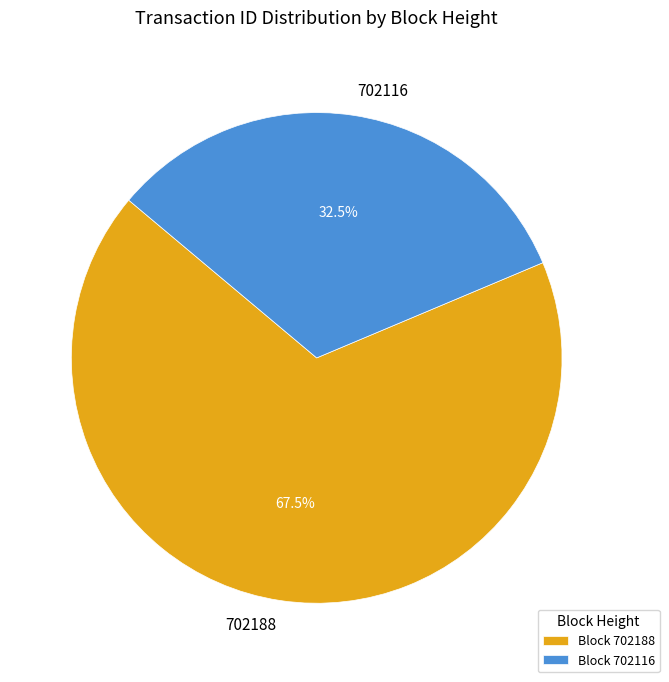

What is the majority slice?

702188